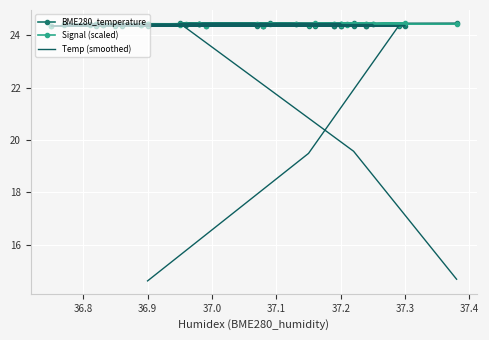

Which series has the widest spread of values?

Temp (smoothed)